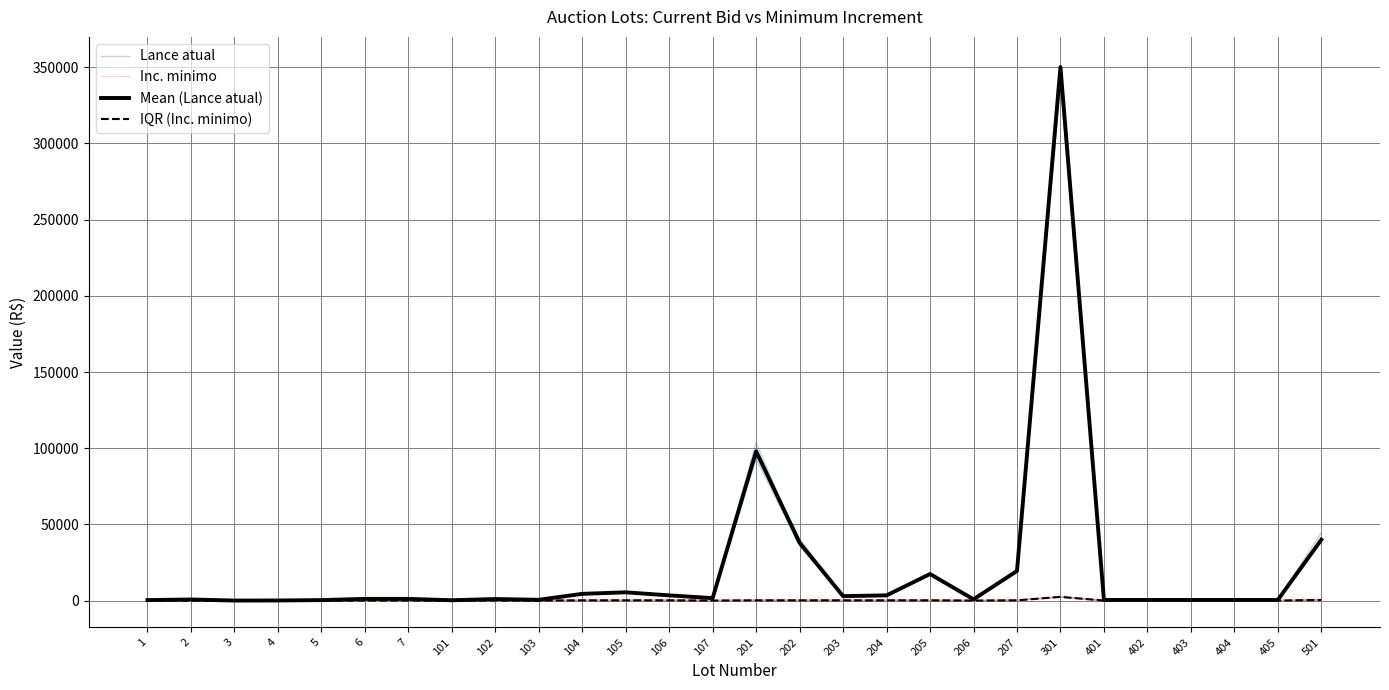

Which series has the largest range (max minus min)?

Mean (Lance atual)